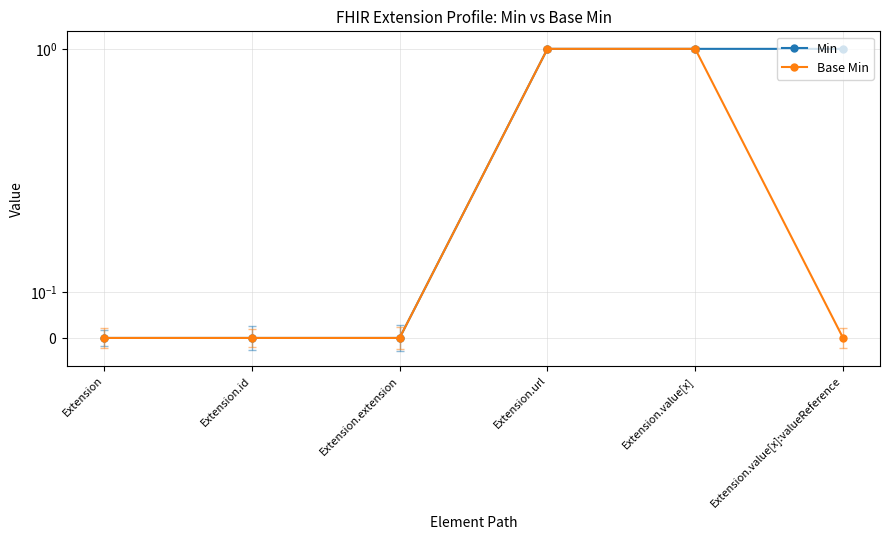

Which category has the lowest value in the Base Min series?

Extension